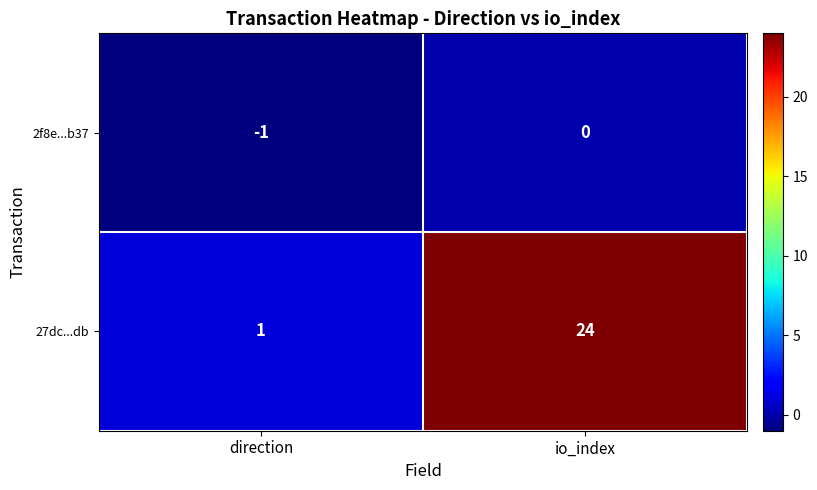

At which category is the sum across all series the highest?

io_index